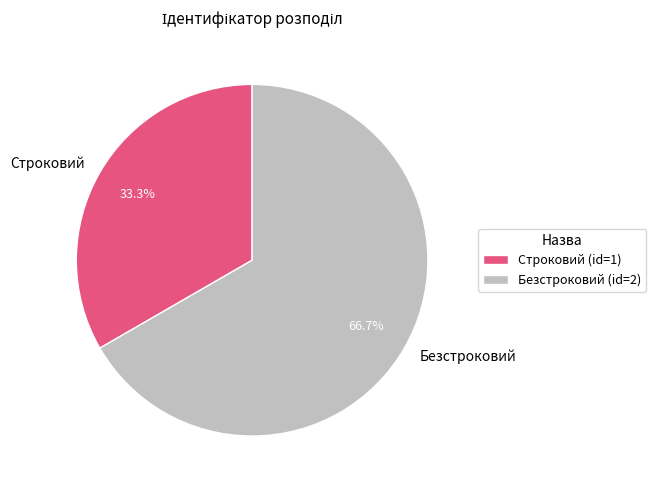

The Строковий slice represents 39% of the pie. True or false?

False